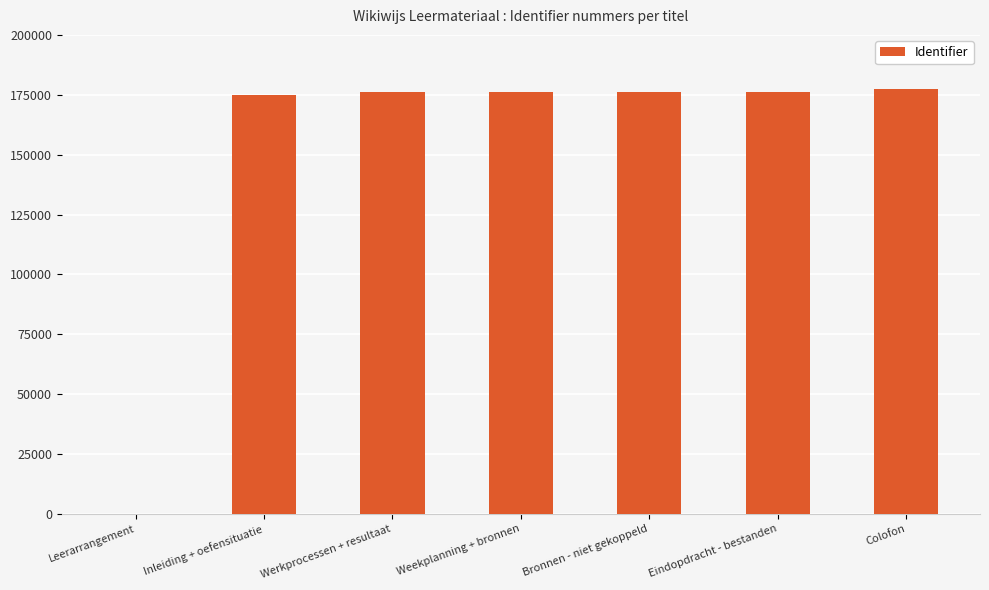

True or false: the data shows 176018 at Werkprocessen + resultaat.

True